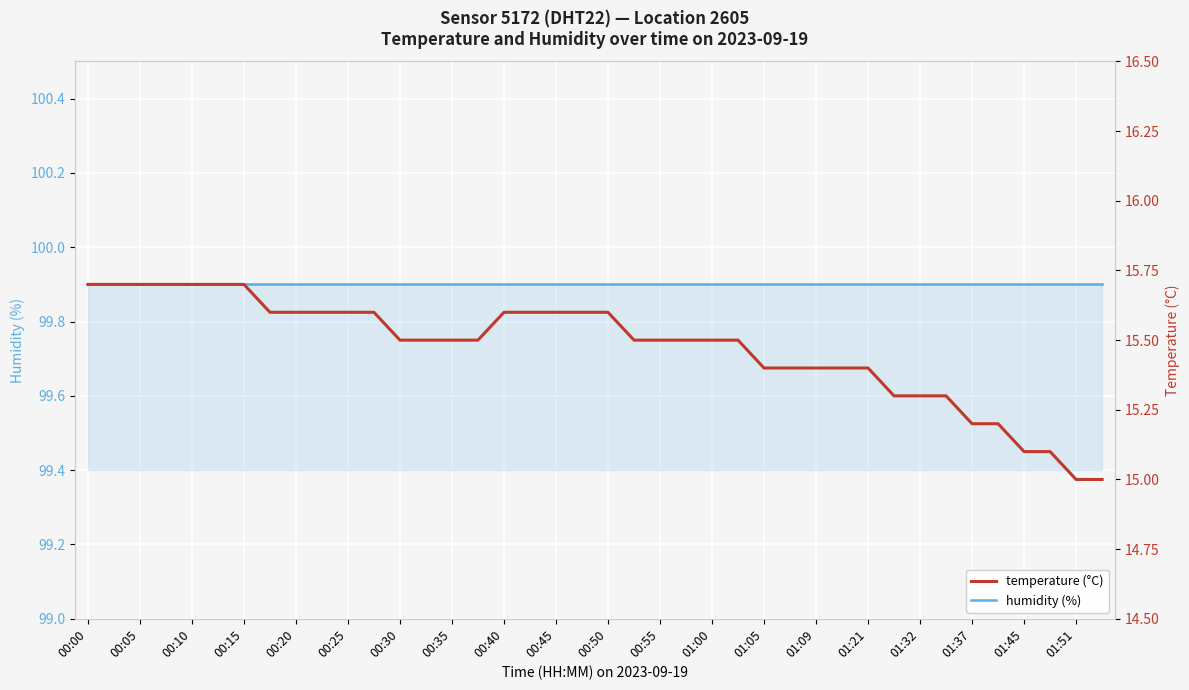

Reading left to right, transcribe all the data shown in this chart.

humidity: 99.9	99.9	99.9	99.9	99.9	99.9	99.9	99.9	99.9	99.9	99.9	99.9	99.9	99.9	99.9	99.9	99.9	99.9	99.9	99.9	99.9	99.9	99.9	99.9	99.9	99.9	99.9	99.9	99.9	99.9	99.9	99.9	99.9	99.9	99.9	99.9	99.9	99.9	99.9	99.9
temperature: 15.7	15.7	15.7	15.7	15.7	15.7	15.7	15.6	15.6	15.6	15.6	15.6	15.5	15.5	15.5	15.5	15.6	15.6	15.6	15.6	15.6	15.5	15.5	15.5	15.5	15.5	15.4	15.4	15.4	15.4	15.4	15.3	15.3	15.3	15.2	15.2	15.1	15.1	15.0	15.0